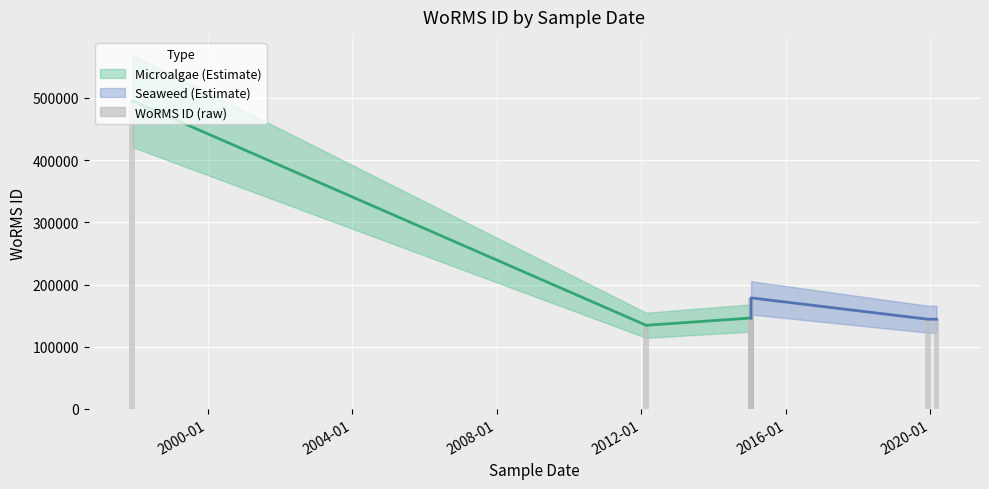

Between 2004-01 and 2012-01, which is larger?

2004-01